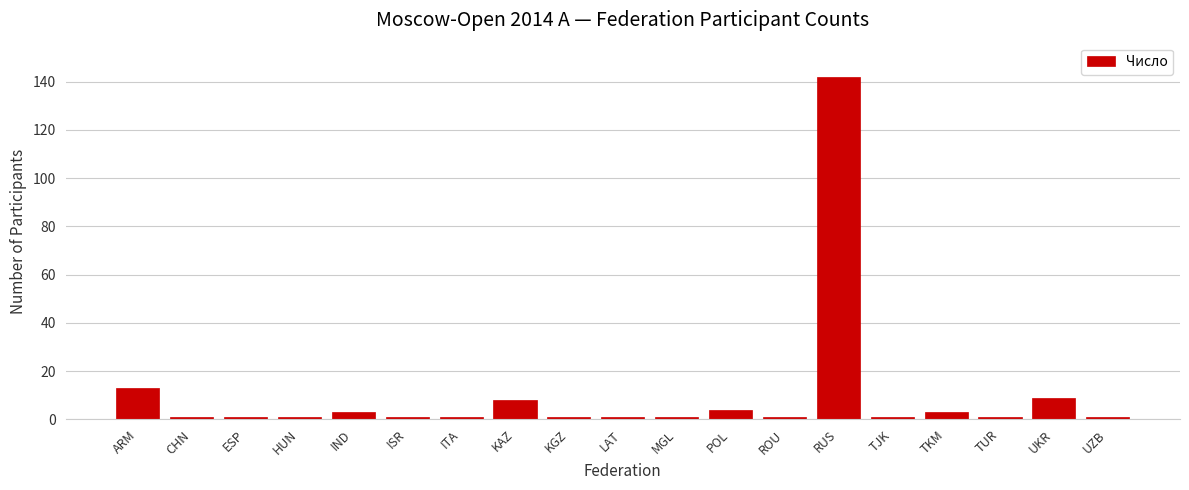

Reading left to right, what are all the values shown in this chart?

ARM=13	CHN=1	ESP=1	HUN=1	IND=3	ISR=1	ITA=1	KAZ=8	KGZ=1	LAT=1	MGL=1	POL=4	ROU=1	RUS=142	TJK=1	TKM=3	TUR=1	UKR=9	UZB=1